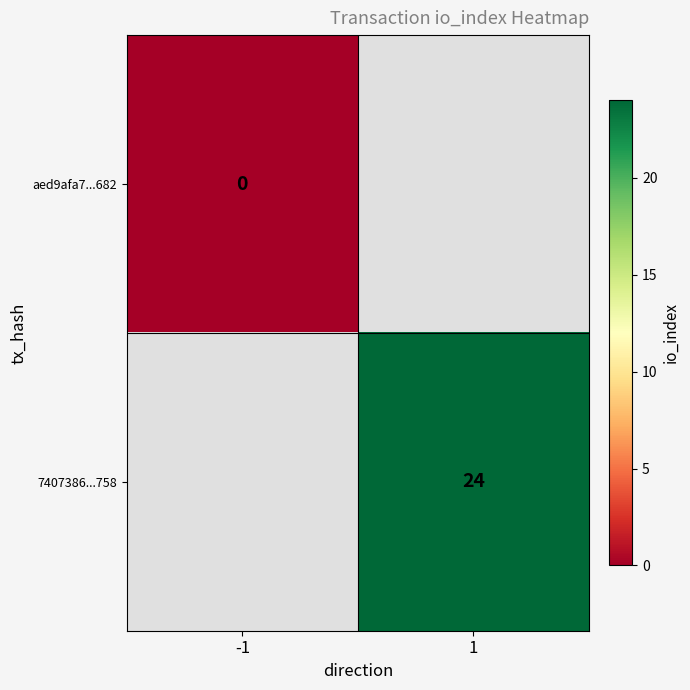

Which category has the highest value across all series?

1